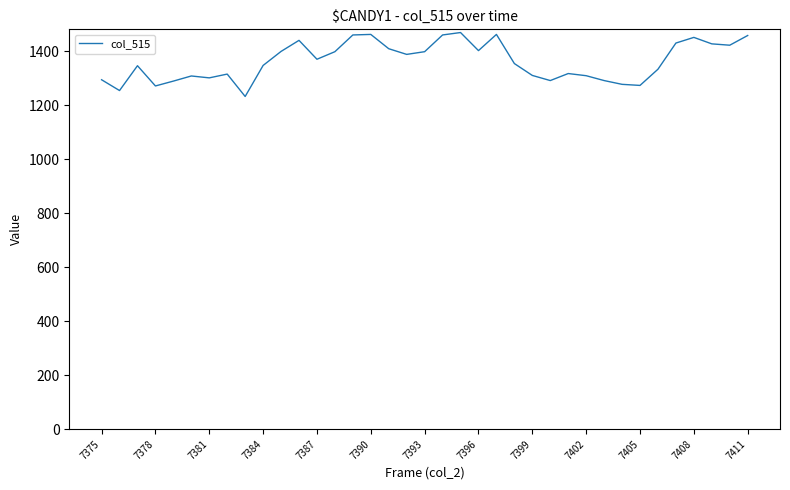

What is the minimum value shown in the chart?

1233